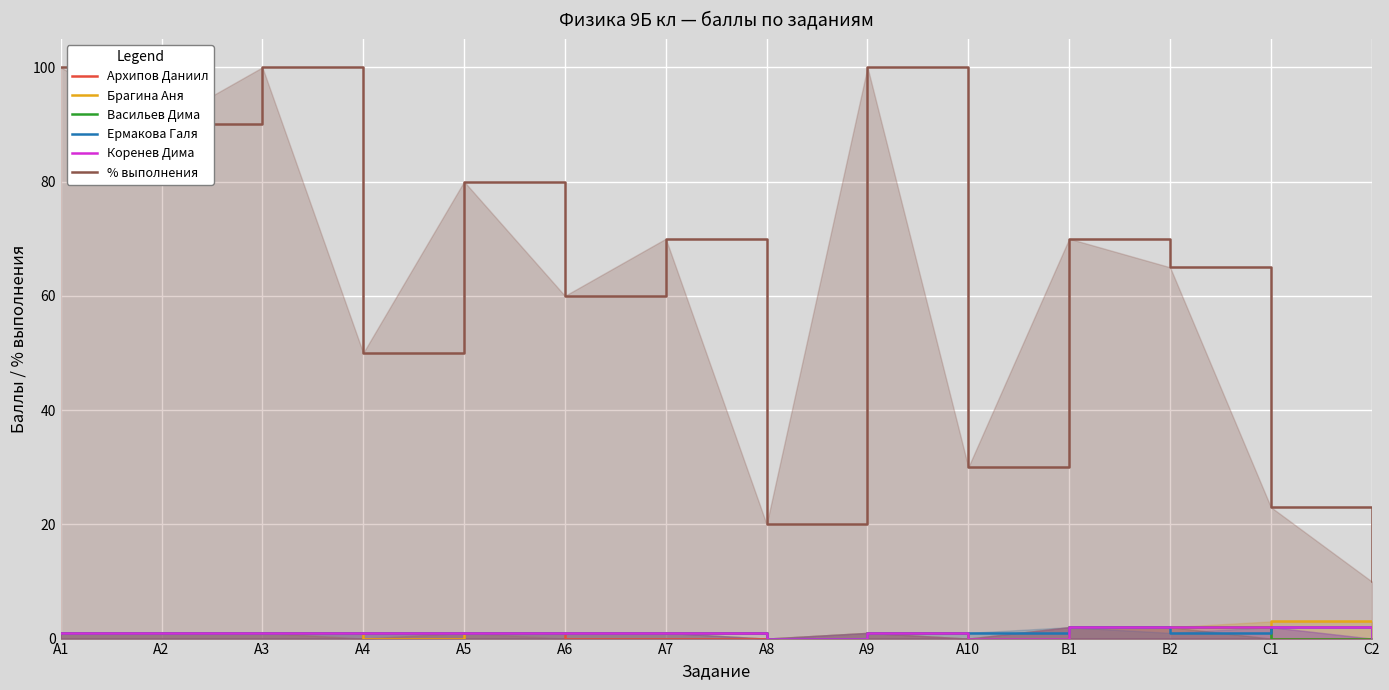

Read the Ермакова Галя value at С1.

2